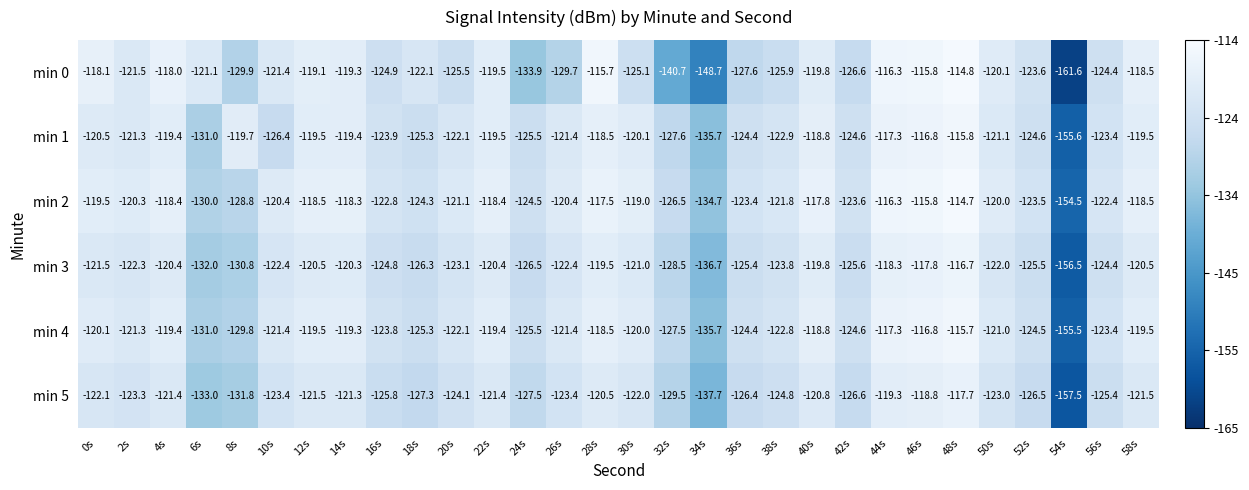

Rank the series by their maximum value, from lowest to highest.

min 5, min 3, min 1, min 4, min 0, min 2